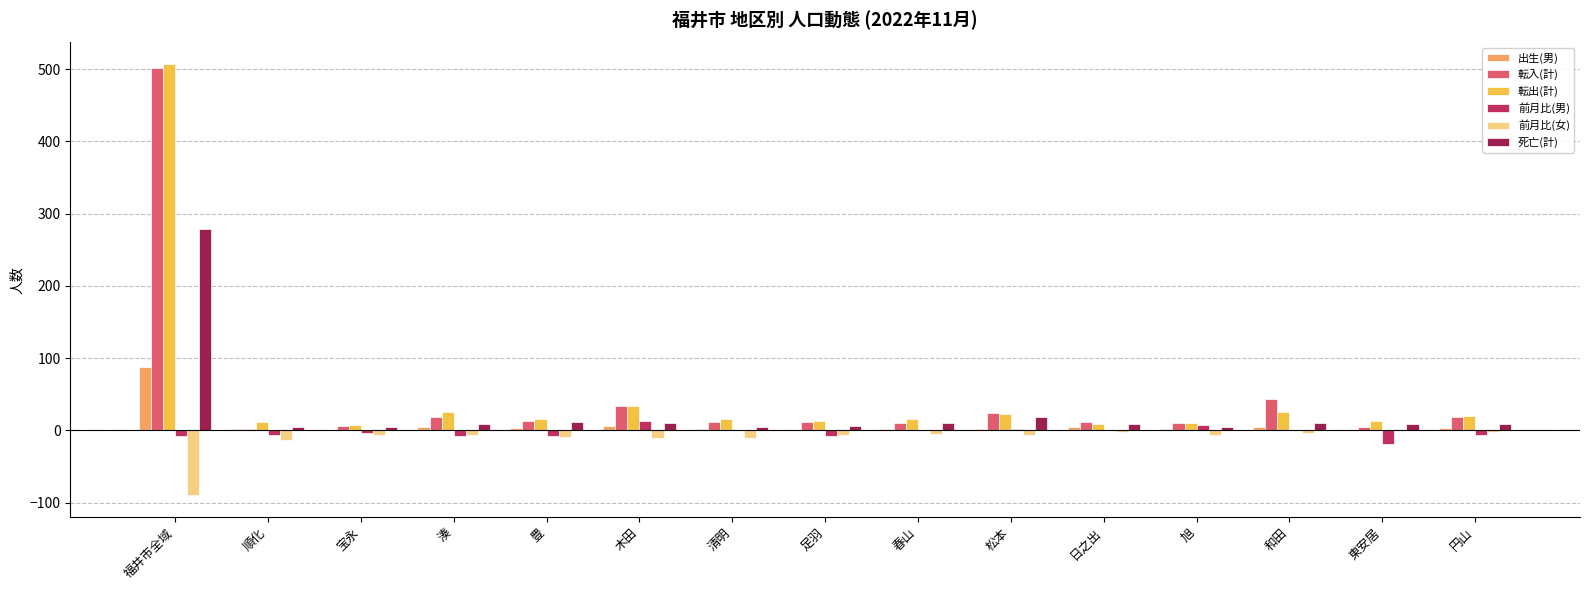

At which label is 転出(計) closest to 257?

木田